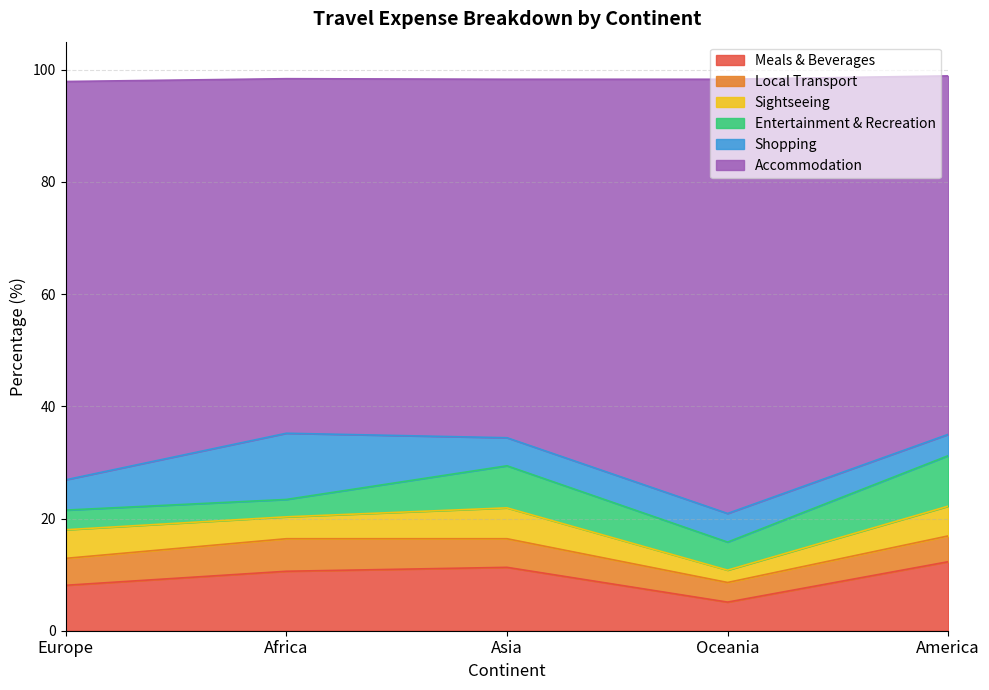

At which category is the sum across all series the highest?

America